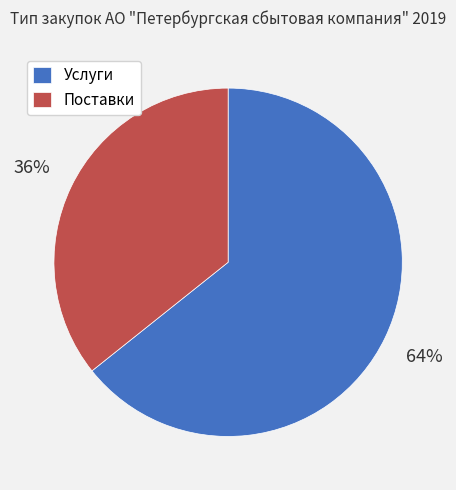

To the nearest percent, what is the combined percentage of Услуги and Поставки?

100%